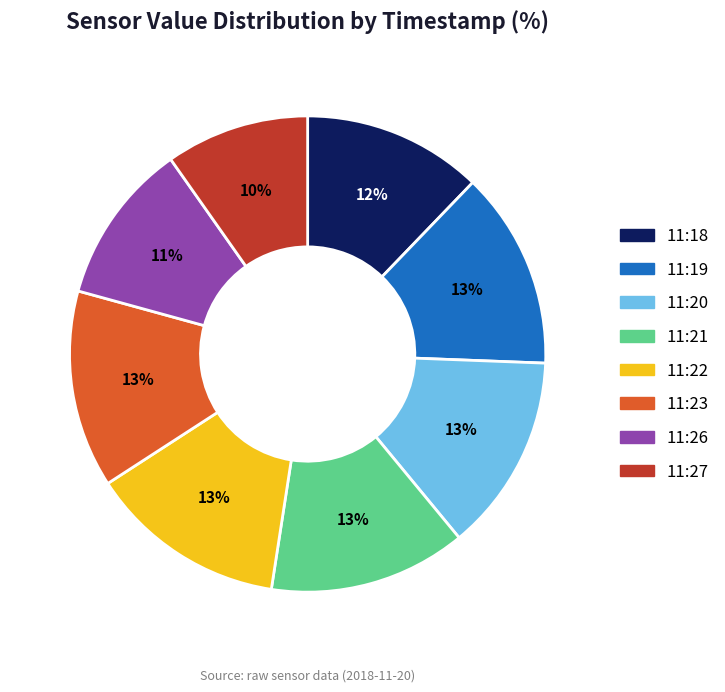

Does any single category account for the majority?

No